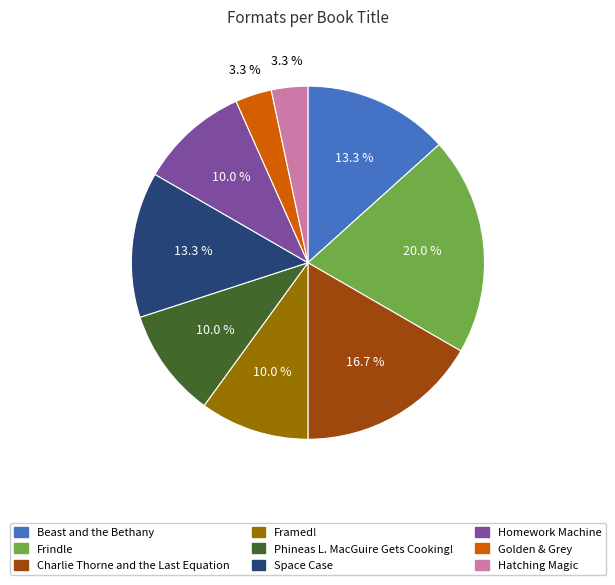

Which slice is the largest?

Frindle